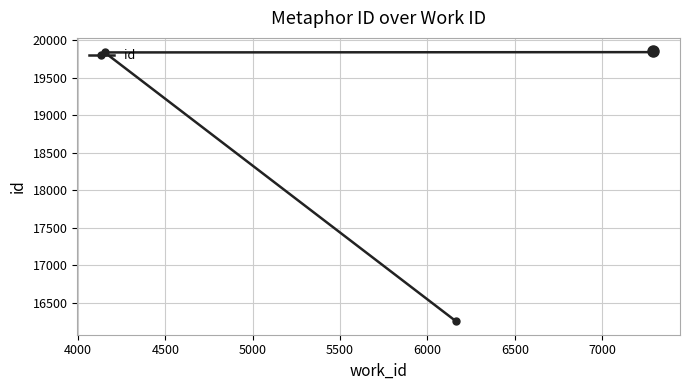

What is the value of the 4th point from the left?

19848